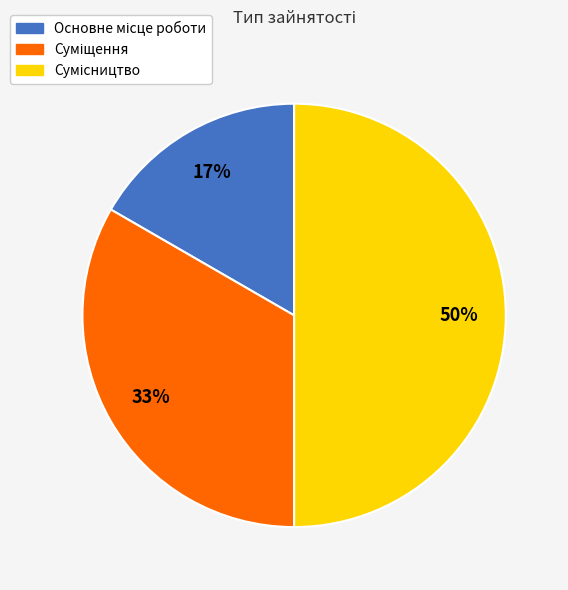

To the nearest percent, what is the average slice percentage?

33%